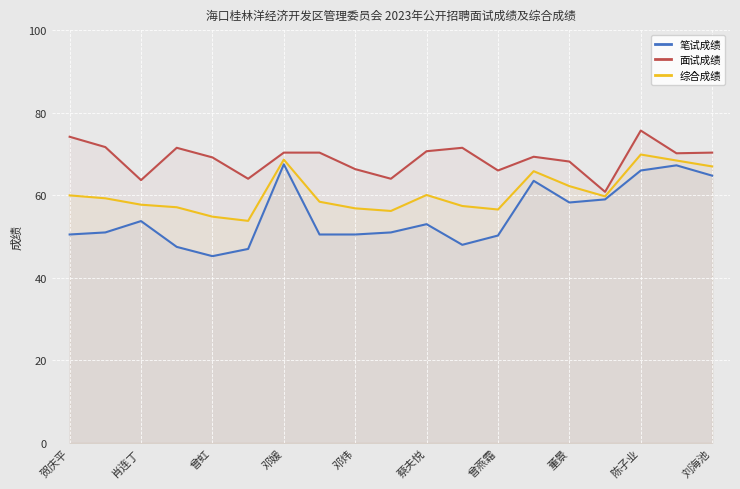

How many interior local valleys does the 综合成绩 series have?

4